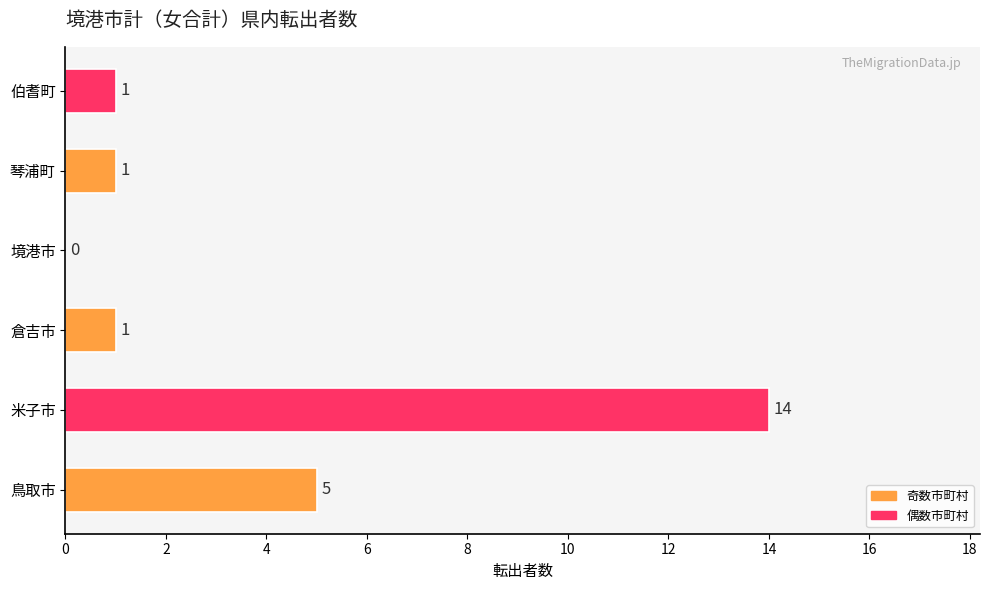

Is it true that the value at 鳥取市 is 5?

True